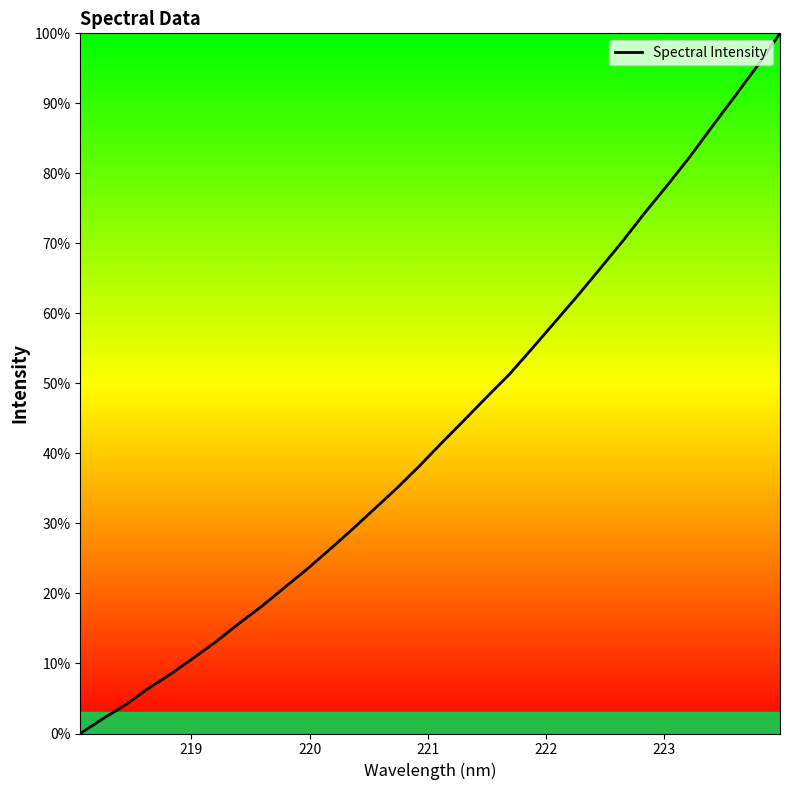

How many lines are shown in the chart?

1